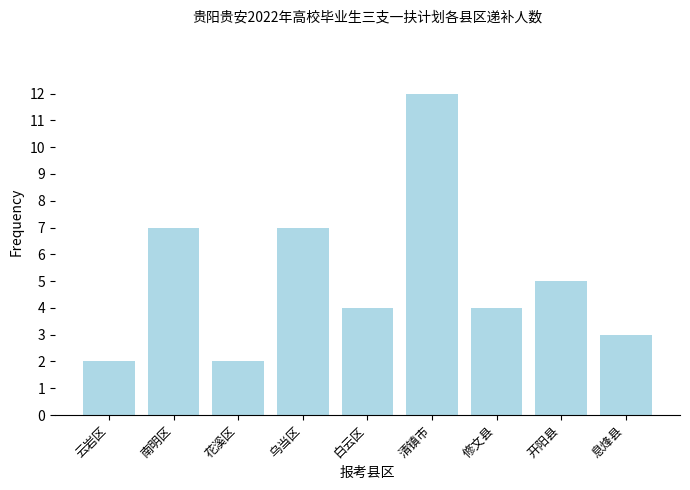

What is the change in value from 花溪区 to 修文县?

+2